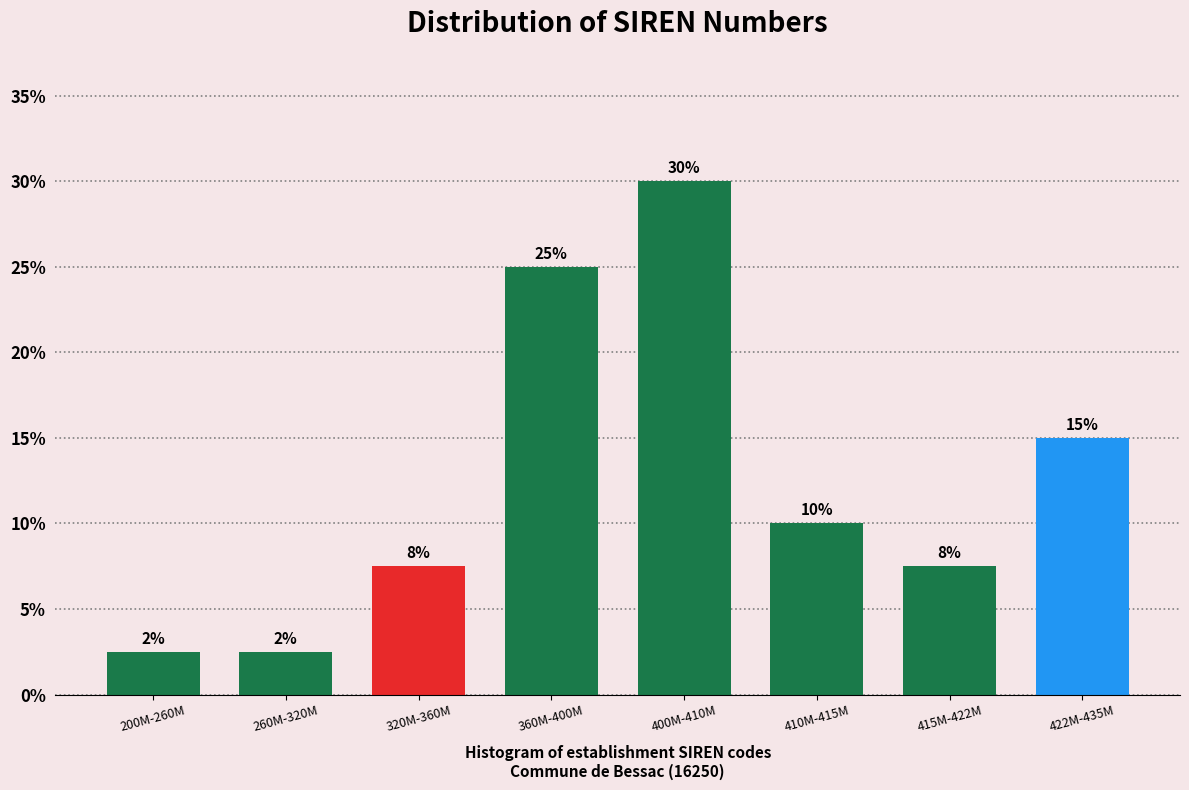

What is the label of the 5th bar from the right?

360M-400M